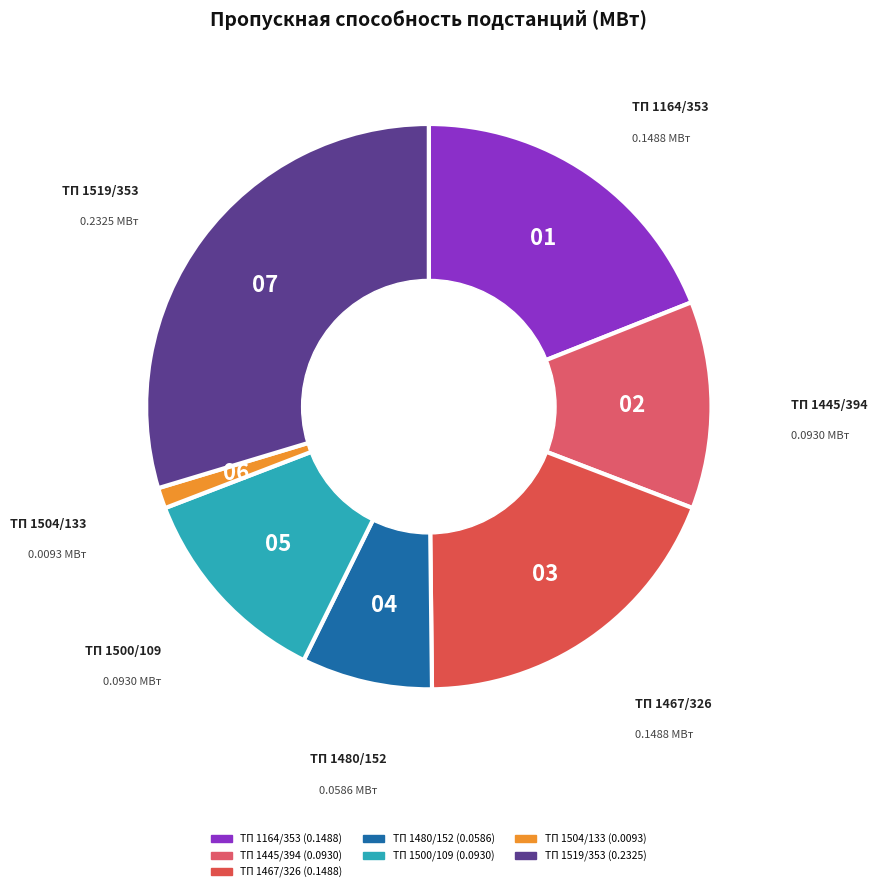

Is the sum of ТП 1504/133 and ТП 1467/326 greater than half?

No